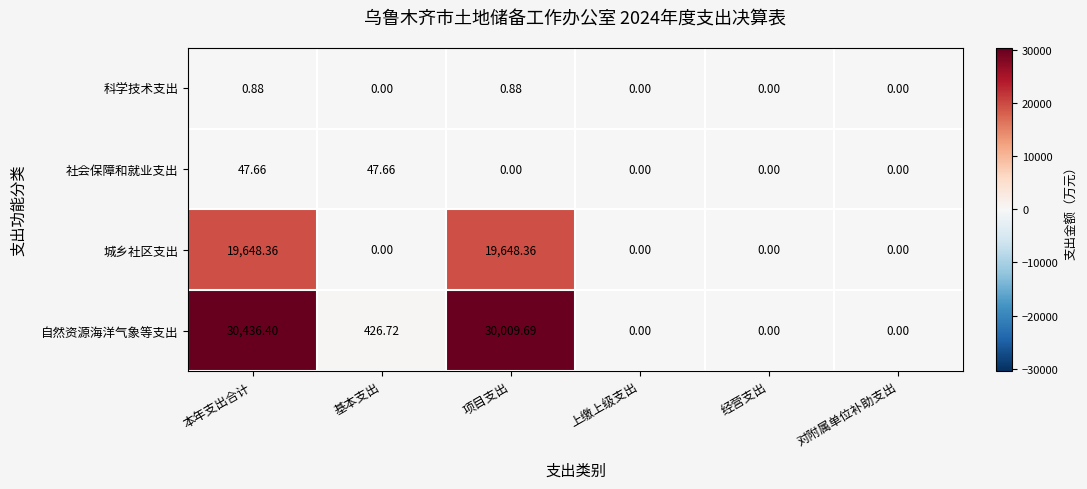

Count the number of data series in this chart.

4